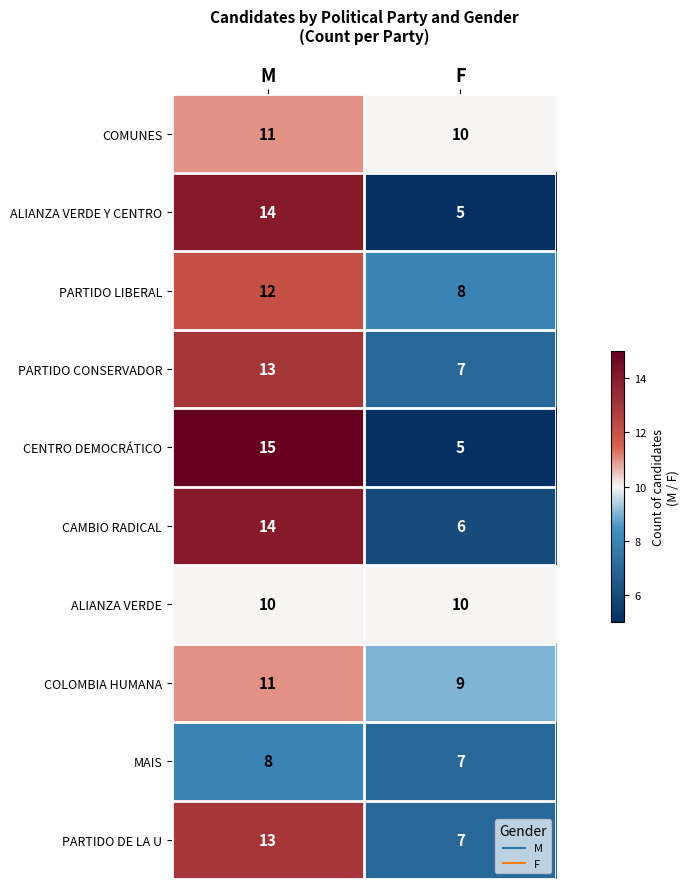

What is the maximum value shown in the chart?

15